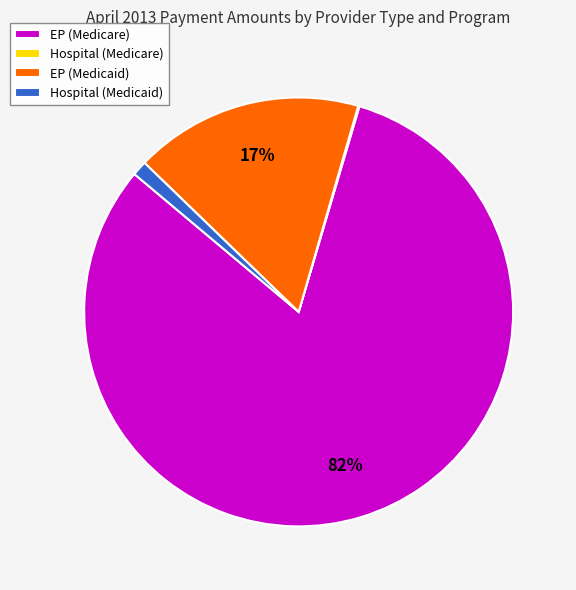

Which category has the biggest portion of the pie?

EP (Medicare)